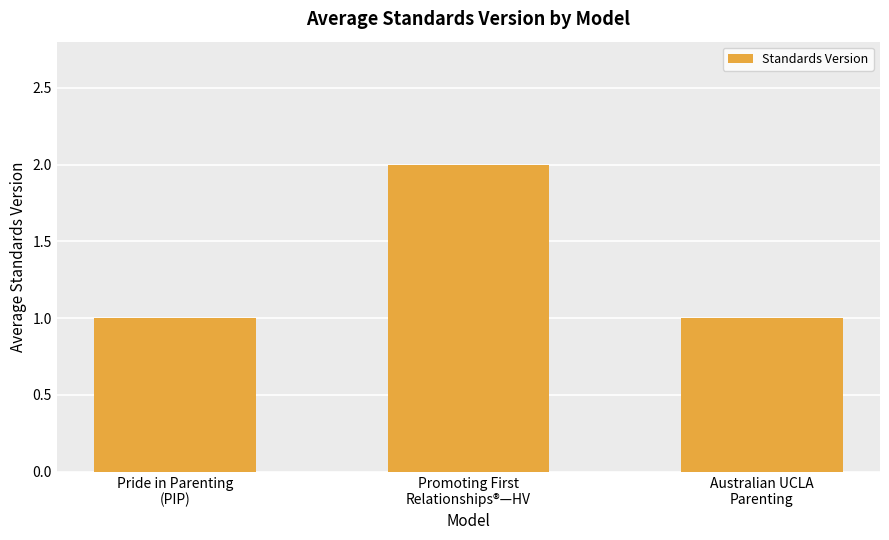

What is the sum of all values?

4